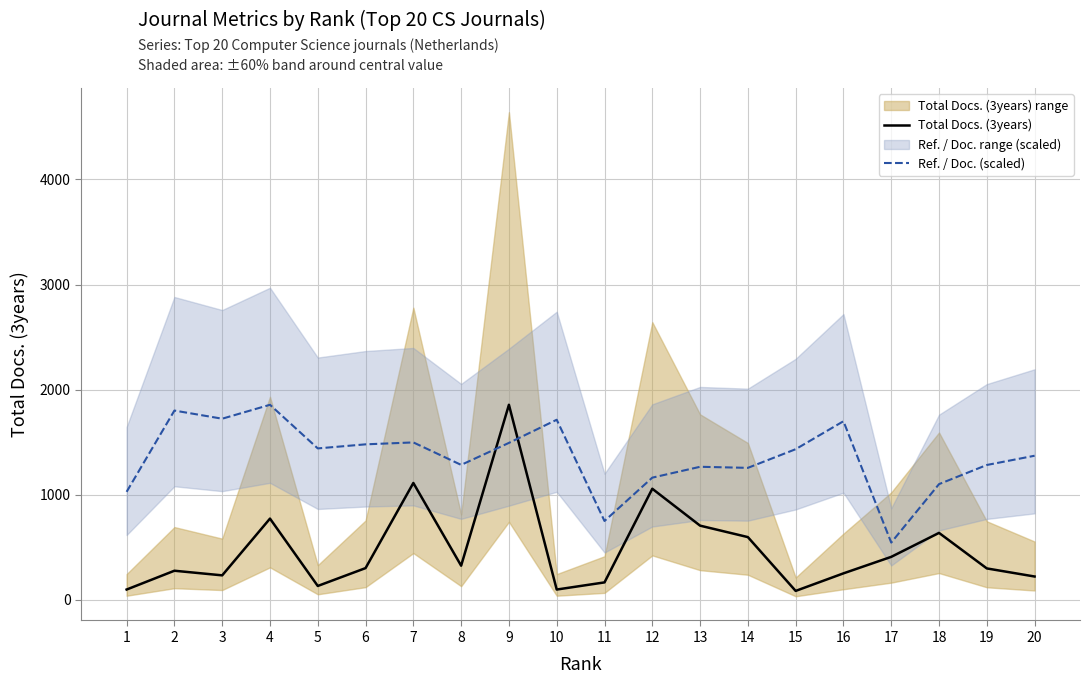

Which category has the lowest value in the Total Docs. (3years) series?

15